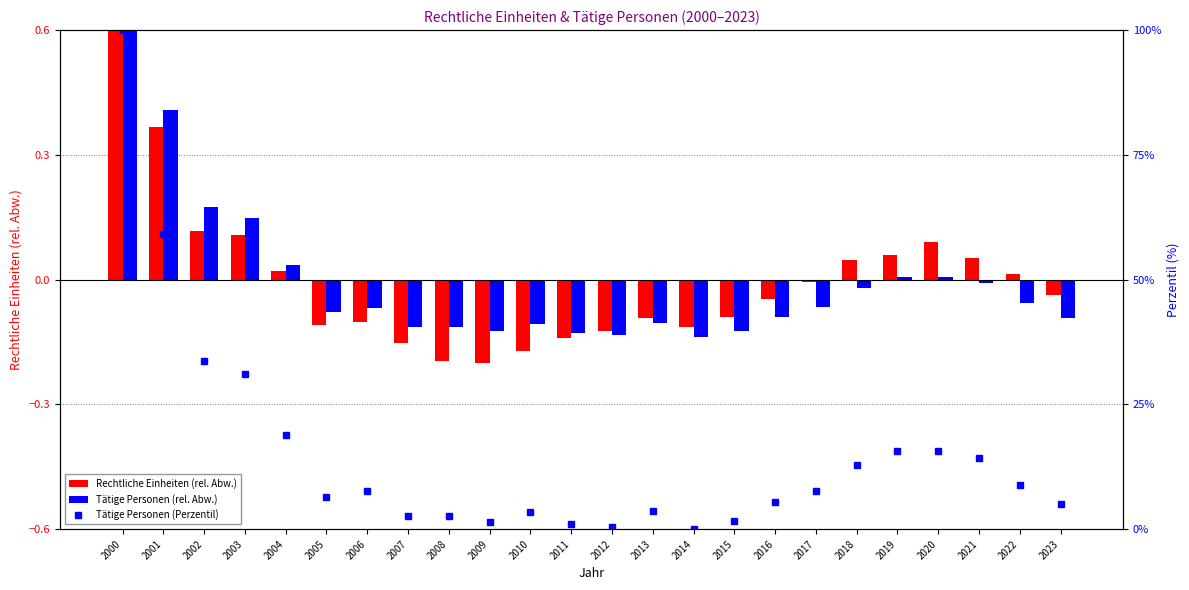

What is the maximum value shown in the chart?

100.0